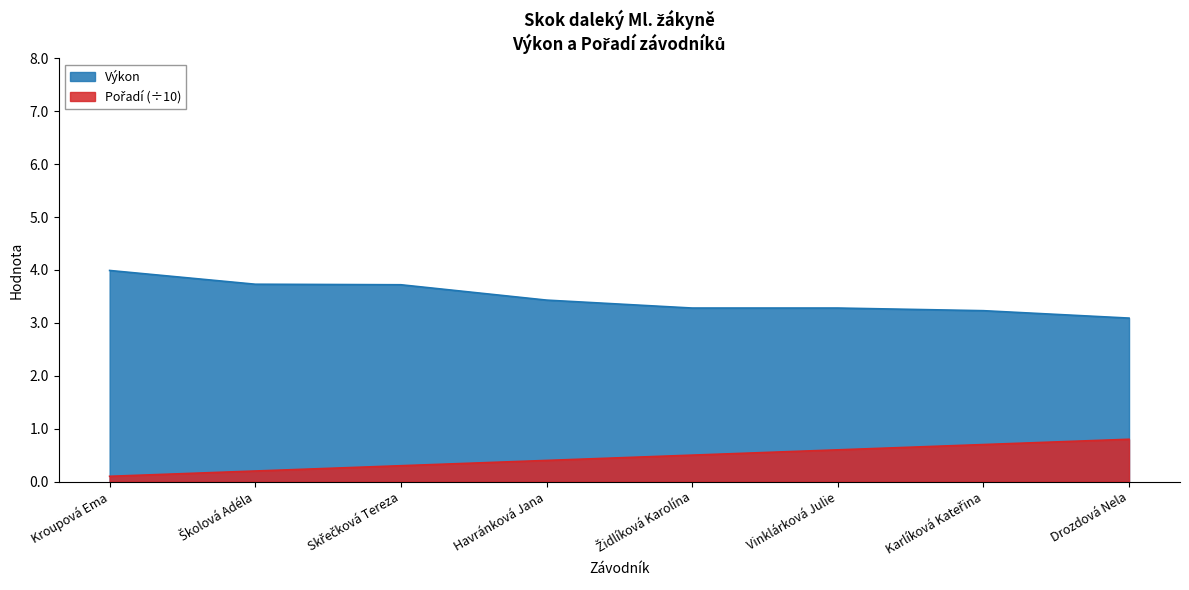

Between Židlíková Karolína and Havránková Jana, which is larger?

Havránková Jana